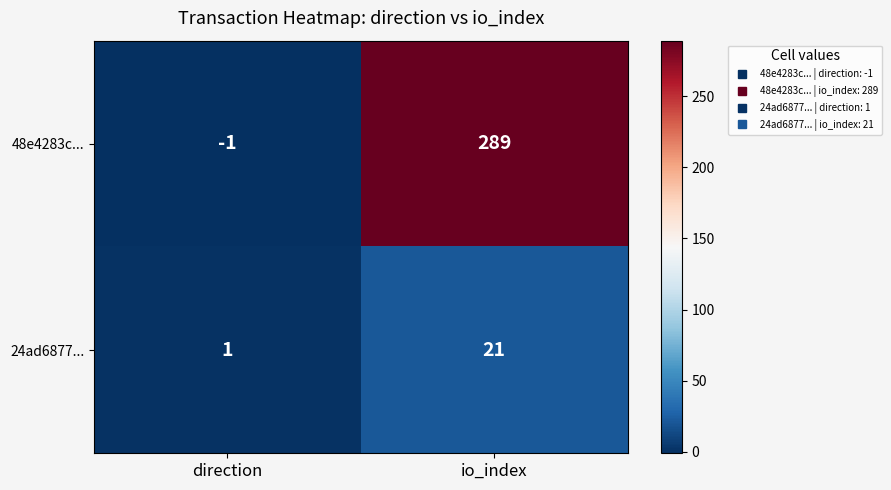

At which label does 48e4283c... reach its peak?

io_index